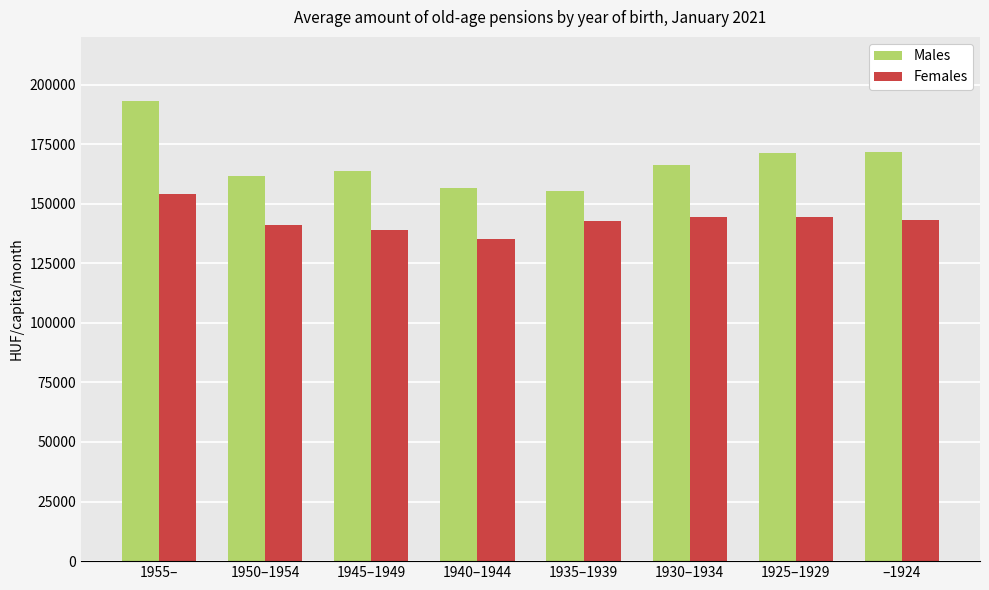

At which label does Males reach its peak?

1955–